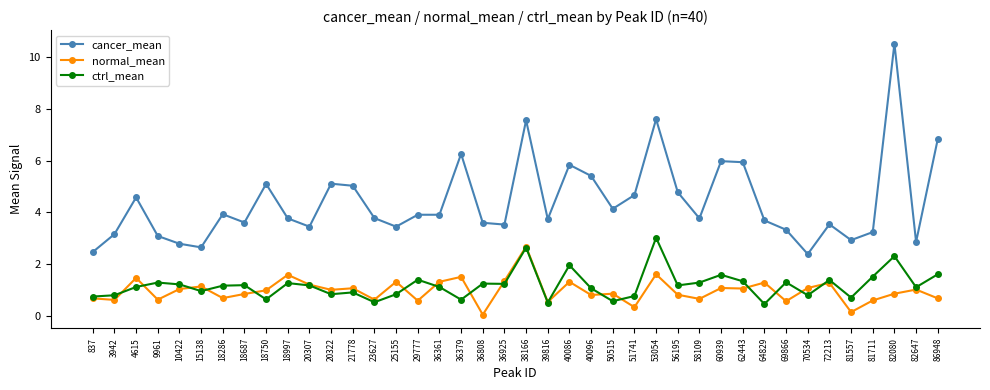

How many data points does each series have?

40